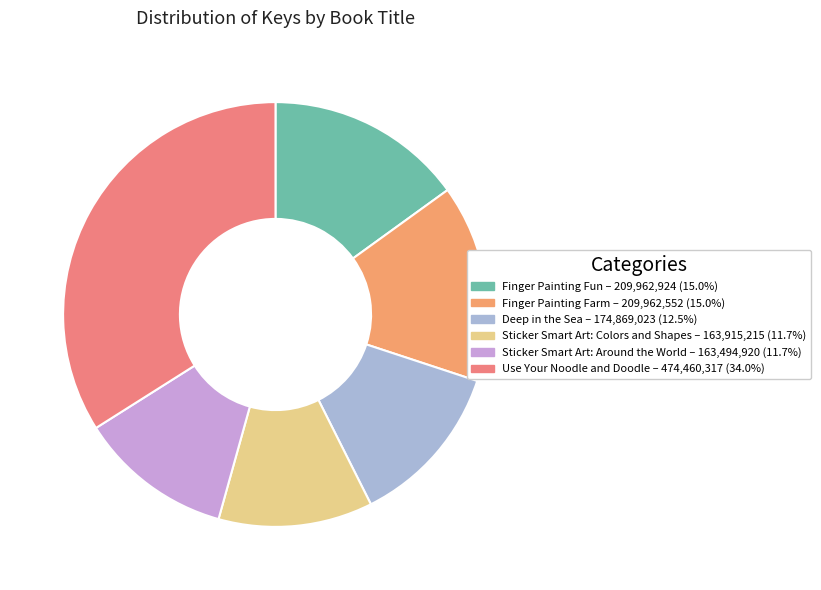

How many segments does this pie chart have?

6